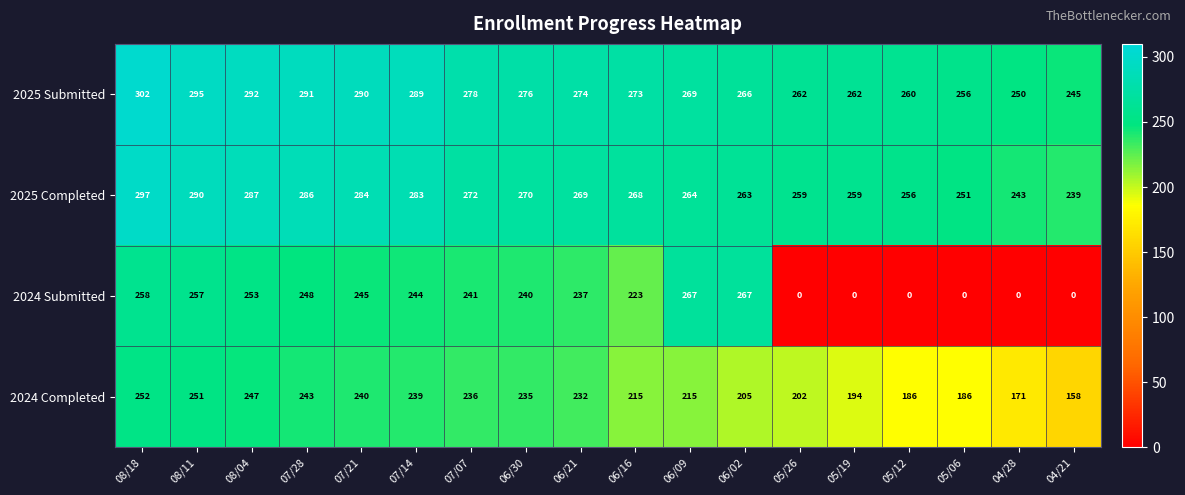

How many data points in 2024 Submitted are less than 241?

9